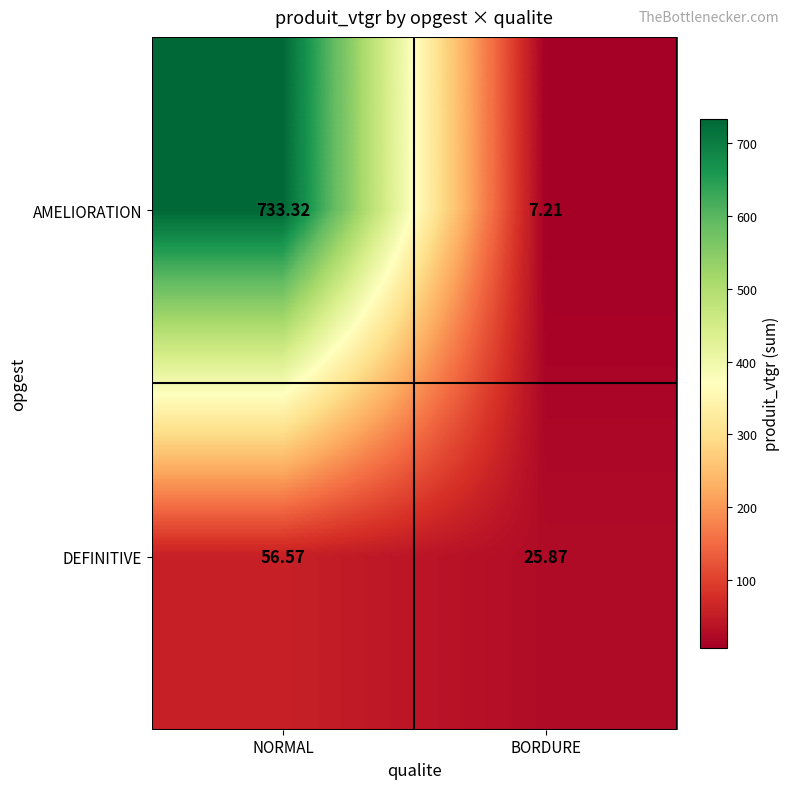

What is the greatest value displayed?

733.3